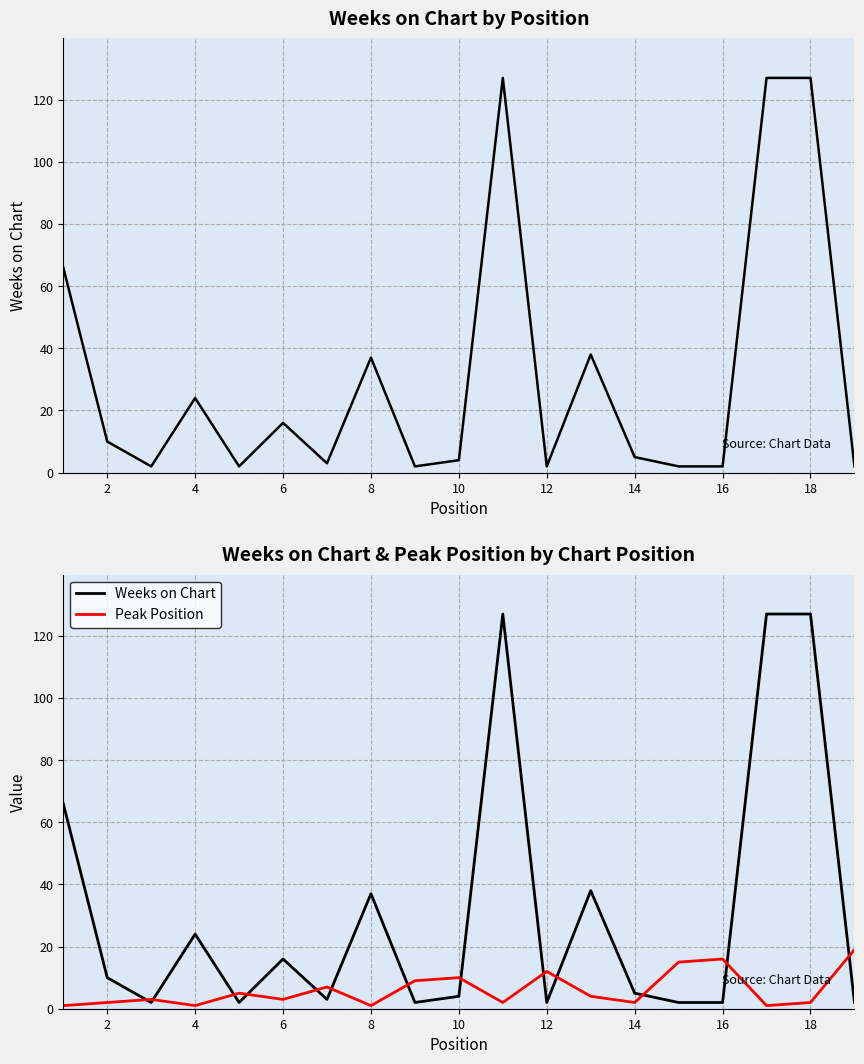

What is the maximum value for Peak Position?

19